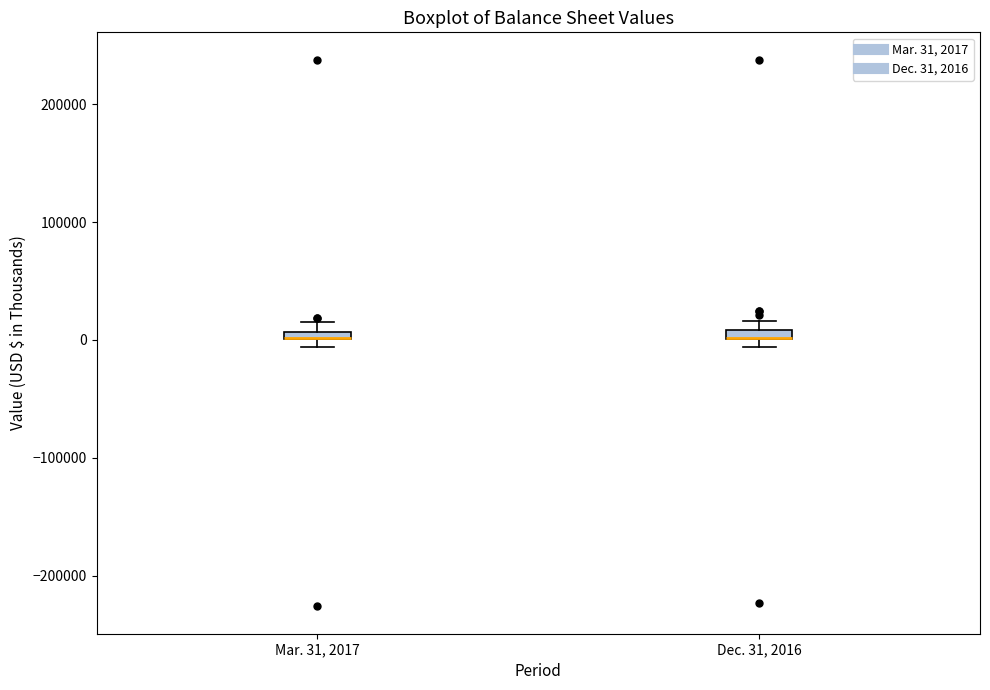

Where is the lower edge of the box for Mar. 31, 2017 on the y-axis? The values are not printed on the chart, so give them approximately, as read against the axis.

0